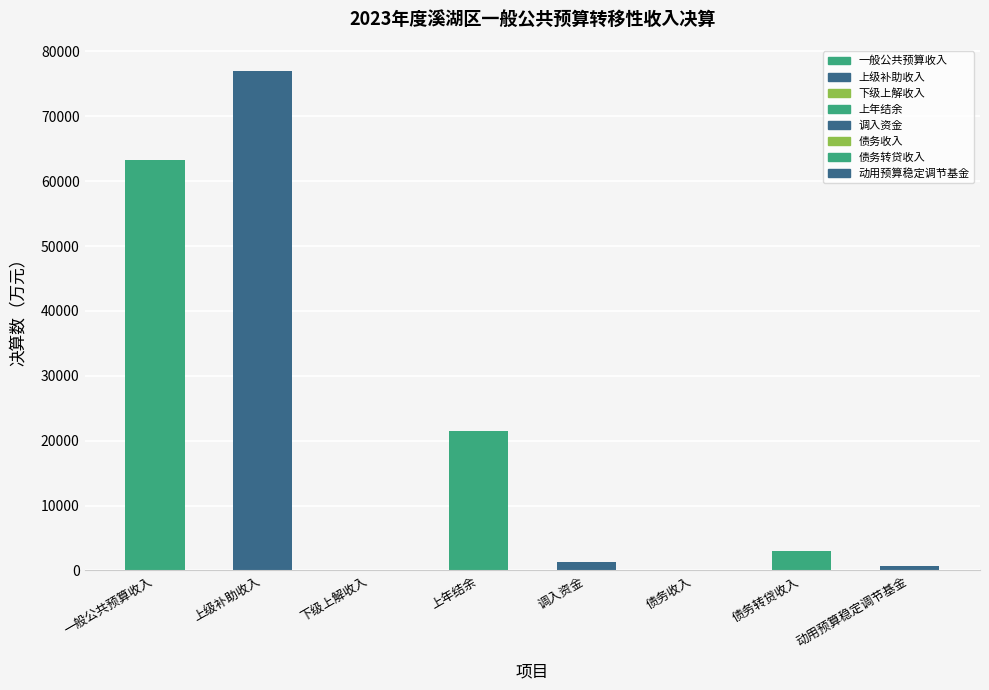

Where does the data first go above 2980?

一般公共预算收入